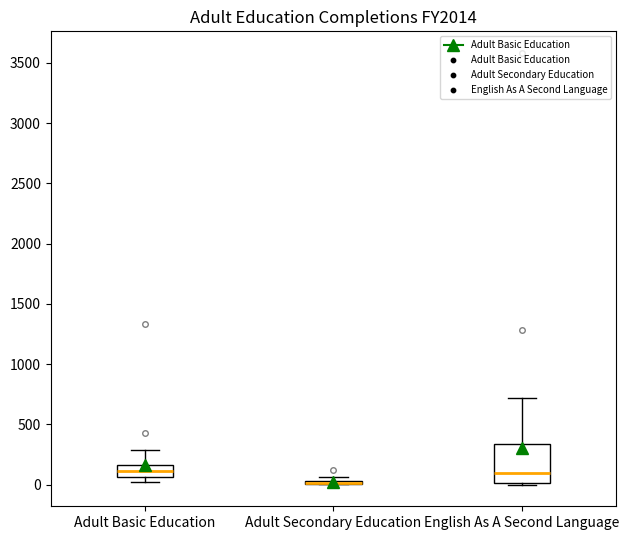

Comparing the boxes themselves (not the whiskers), which one is the tallest?

English As A Second Language